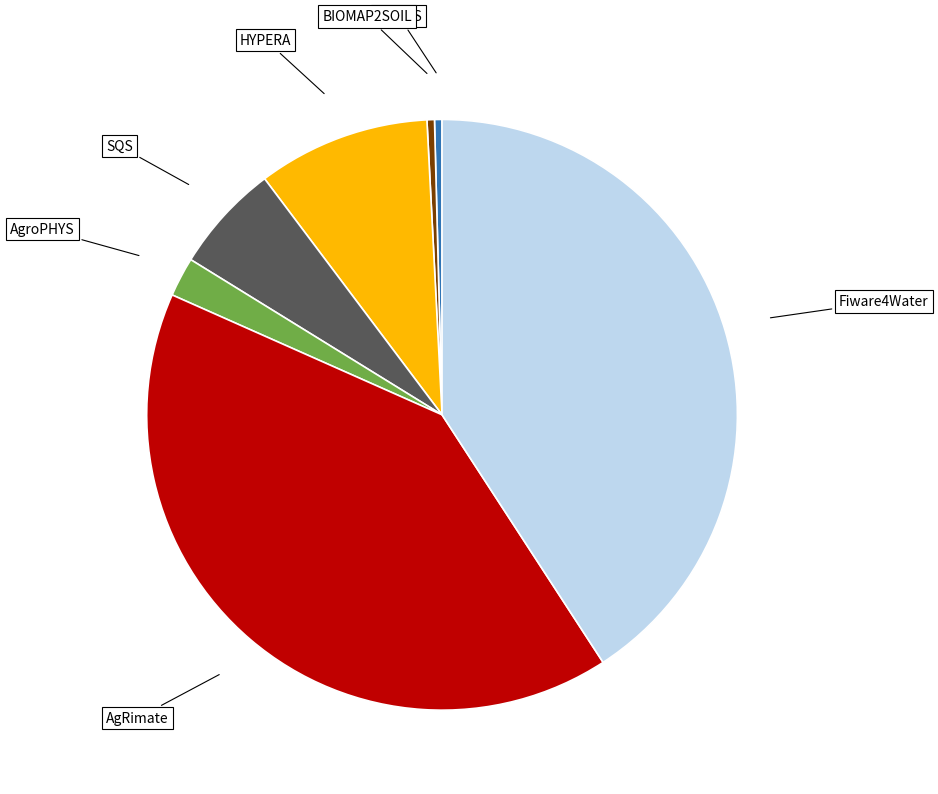

Is there any slice that represents more than half of the pie?

No